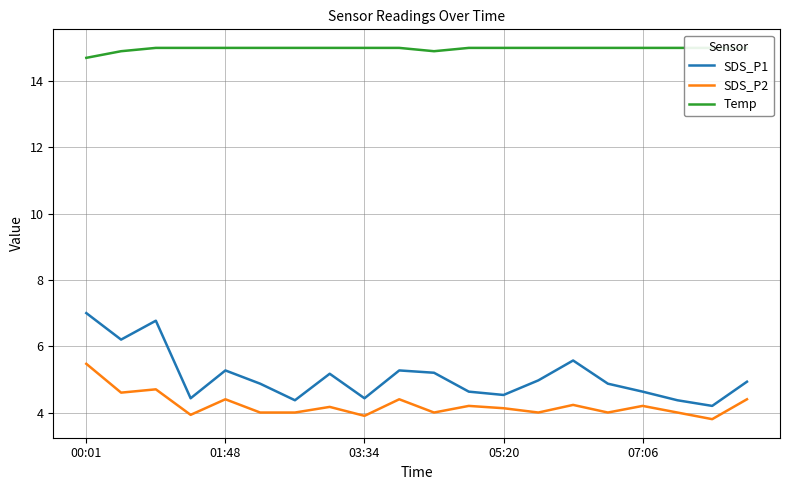

Which series has the largest total across all categories?

Temp